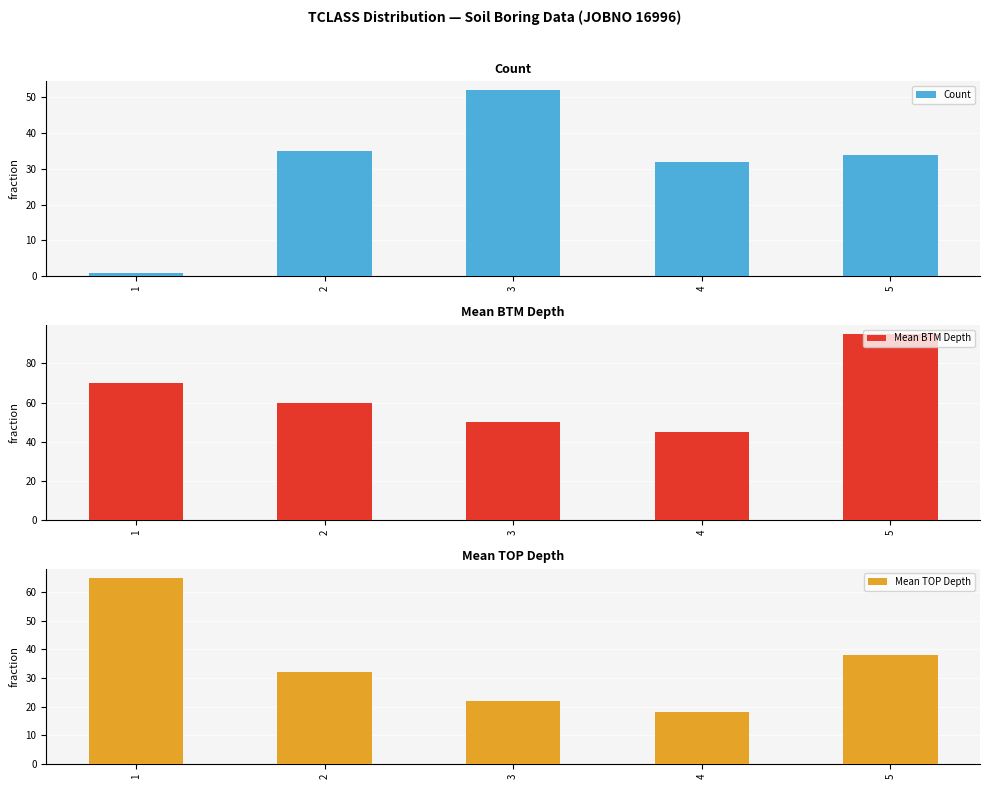

Is it true that Mean BTM Depth equals 32 at 5?

False